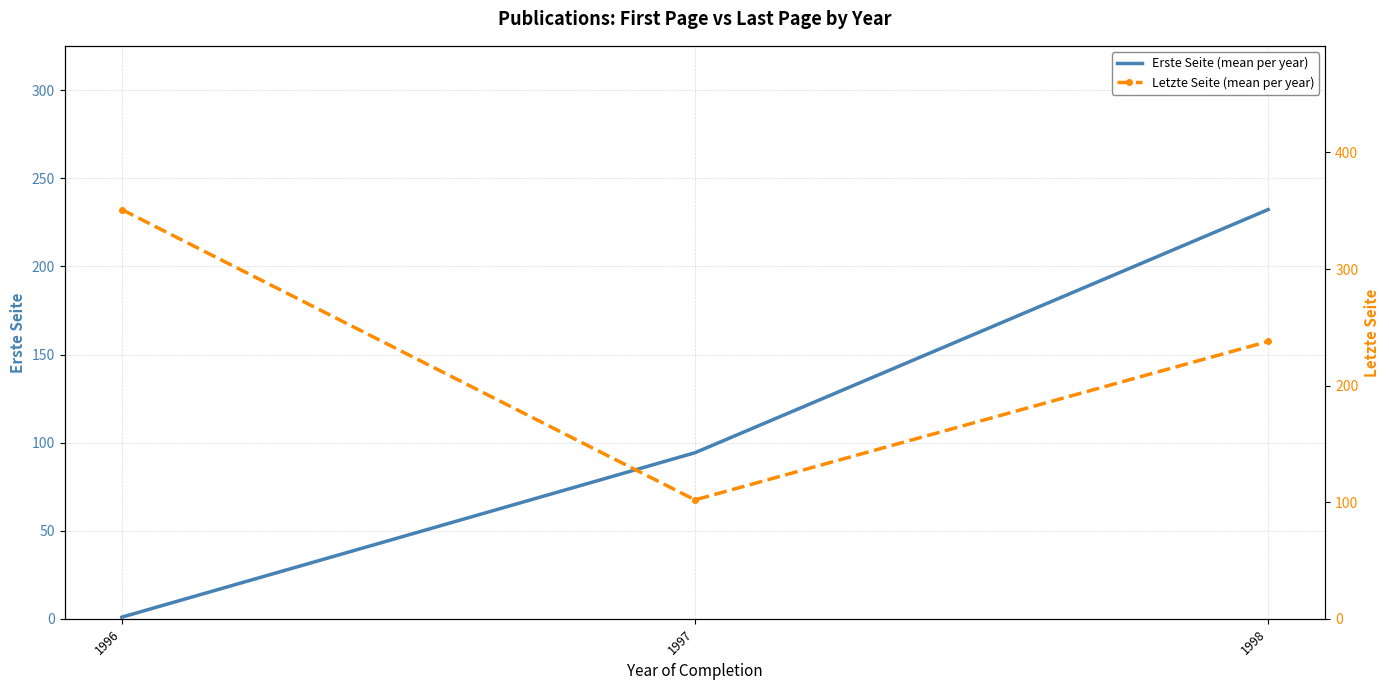

Is it true that Erste Seite equals 1.5 at 1996?

False